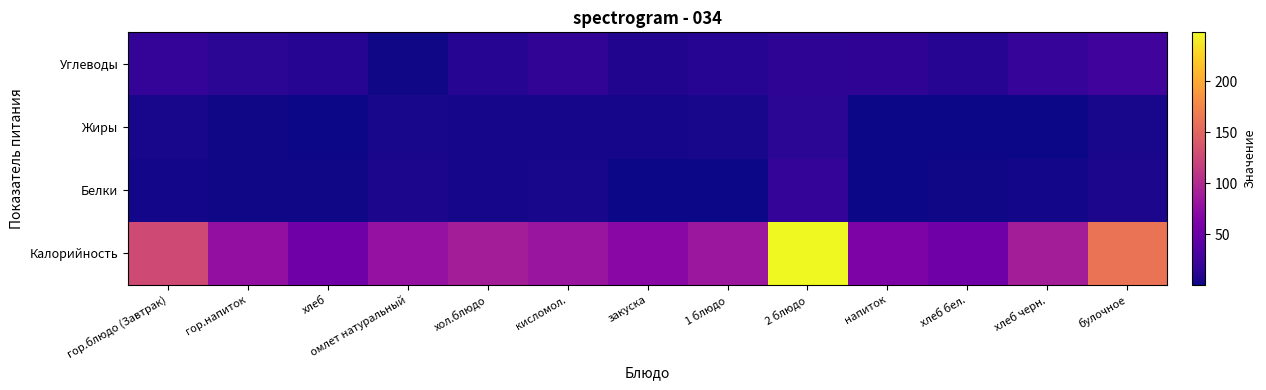

Reading right to left, what are all the values shown in this chart?

Калорийность: булочное=161.3	хлеб черн.=88.4	хлеб бел.=53.3	напиток=62.5	2 блюдо=247.9	1 блюдо=82.5	закуска=69.3	кисломол.=81.0	хол.блюдо=89.1	омлет натуральный=78.1	хлеб=53.3	гор.напиток=76.5	гор.блюдо (Завтрак)=127.0
Белки: булочное=5.5	хлеб черн.=2.6	хлеб бел.=1.5	напиток=0.1	2 блюдо=18.0	1 блюдо=1.0	закуска=0.9	кисломол.=4.2	хол.блюдо=3.8	омлет натуральный=5.5	хлеб=1.5	гор.напиток=1.9	гор.блюдо (Завтрак)=2.7
Жиры: булочное=4.6	хлеб черн.=0.4	хлеб бел.=0.5	напиток=0.1	2 блюдо=13.2	1 блюдо=4.1	закуска=3.7	кисломол.=3.8	хол.блюдо=3.5	омлет натуральный=4.9	хлеб=0.5	гор.напиток=1.7	гор.блюдо (Завтрак)=4.9
Углеводы: булочное=24.6	хлеб черн.=18.5	хлеб бел.=10.6	напиток=15.3	2 блюдо=14.3	1 блюдо=10.4	закуска=8.1	кисломол.=16.5	хол.блюдо=10.6	омлет натуральный=1.3	хлеб=10.6	гор.напиток=13.4	гор.блюдо (Завтрак)=17.4